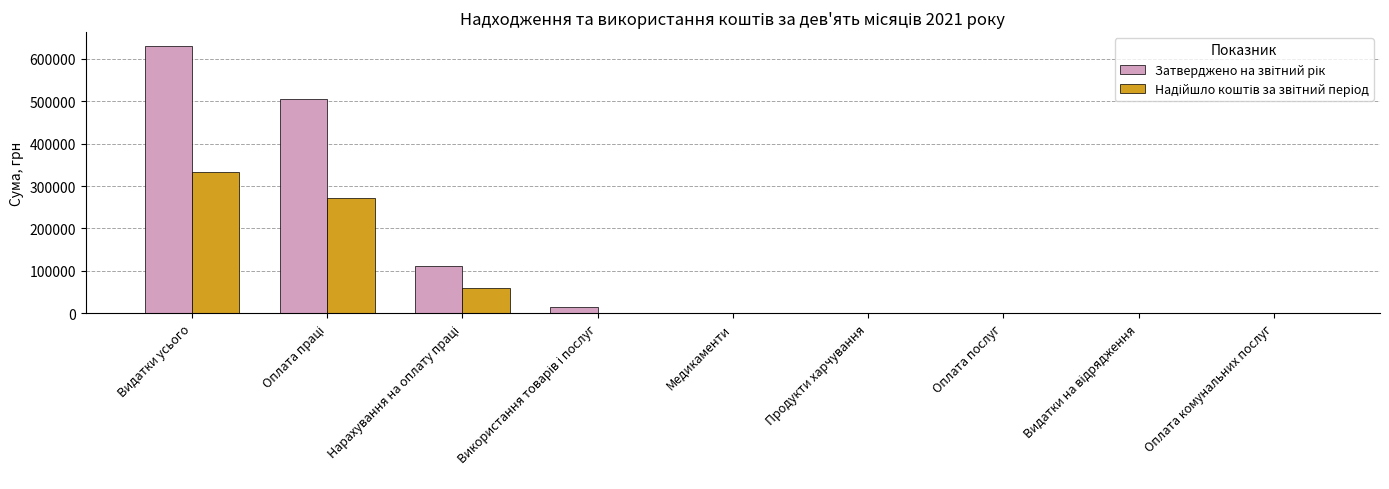

What is the maximum value shown in the chart?

631175.7